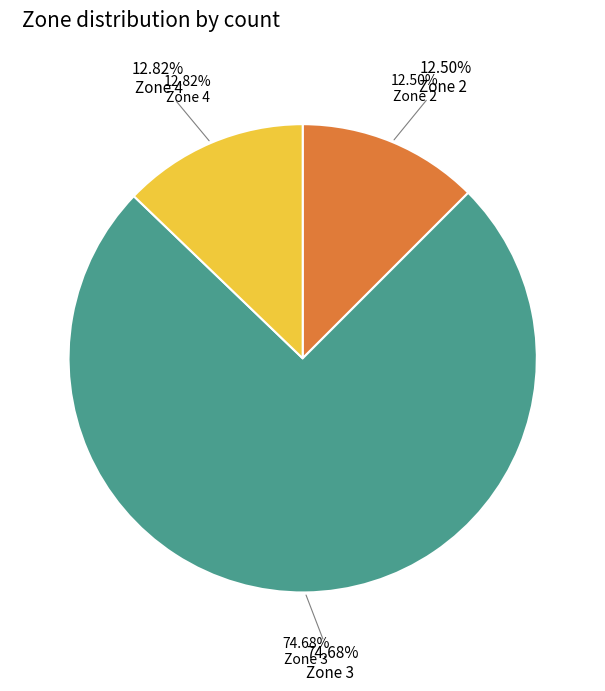

Count the number of slices in the pie.

3